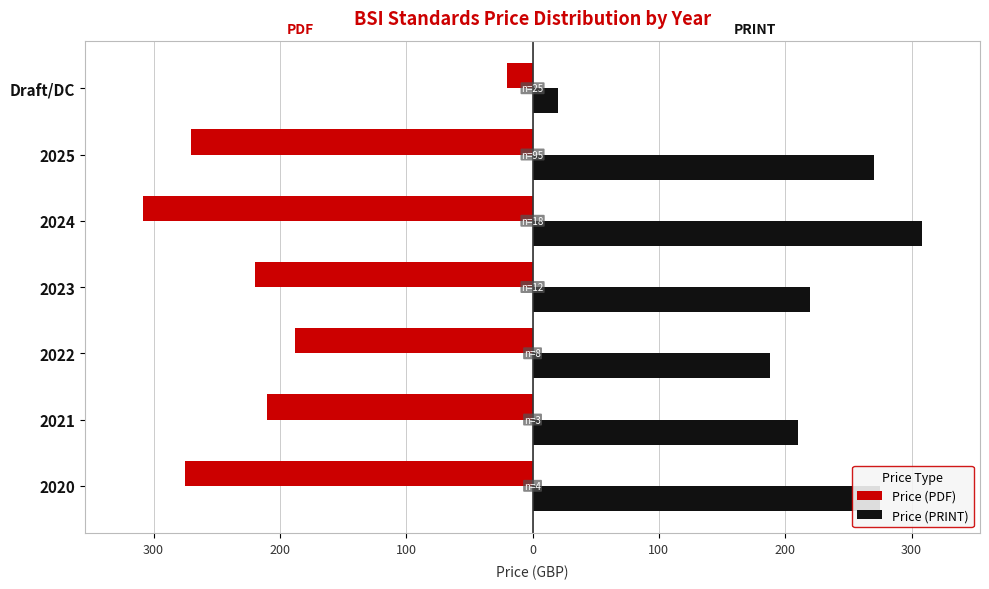

Rank the series by their maximum value, from highest to lowest.

Price (PRINT), Price (PDF)